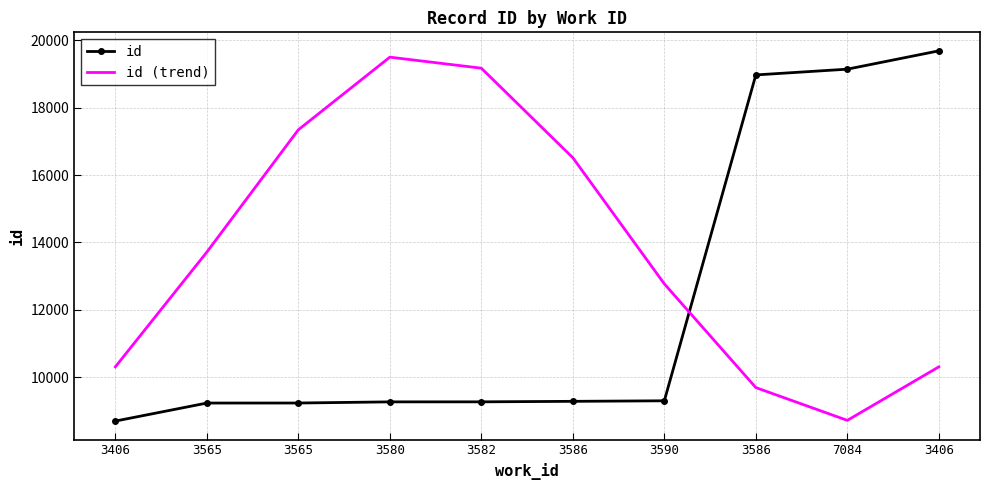

What are all the series names shown in the legend?

id, id (trend)